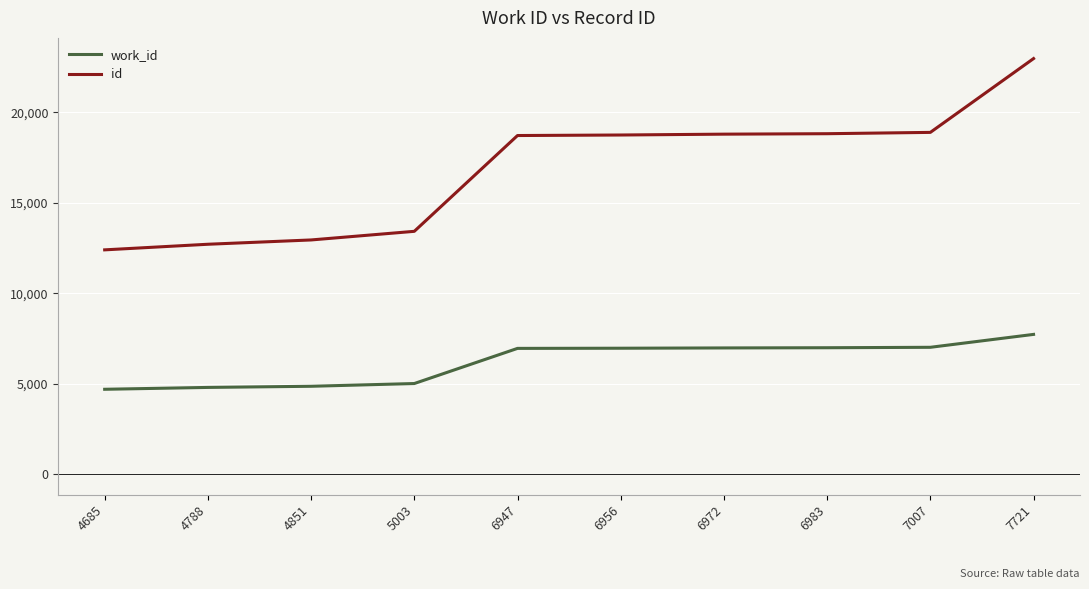

What is the sum of the id values at 4788 and 7721?

35685